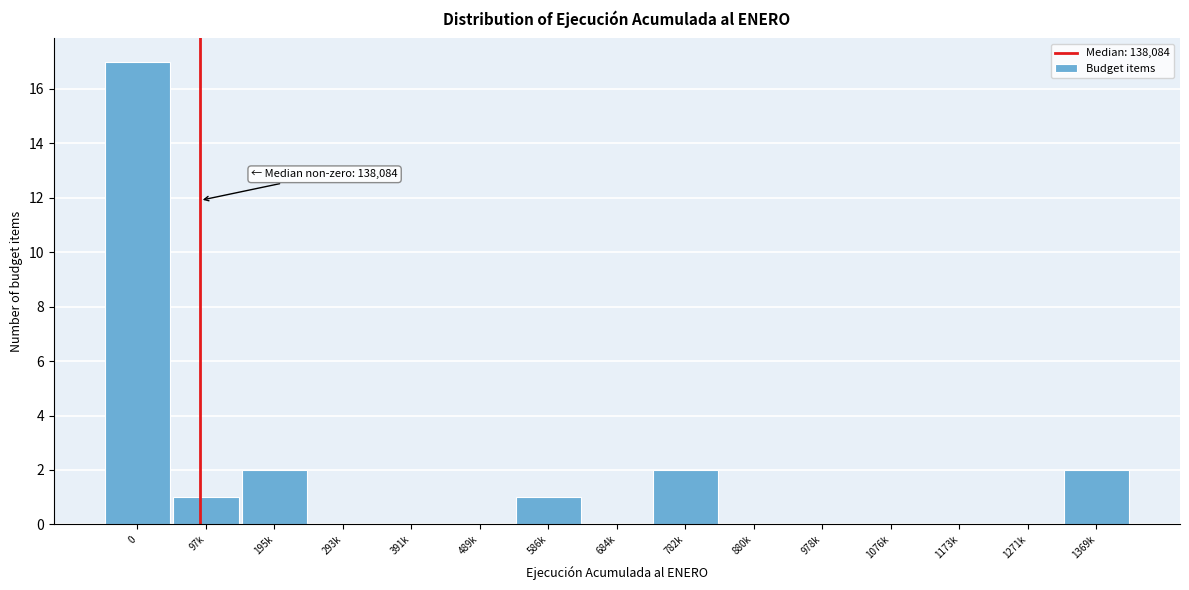

Reading left to right, what are all the values shown in this chart?

0=17	97k=1	195k=2	293k=0	391k=0	489k=0	586k=1	684k=0	782k=2	880k=0	978k=0	1076k=0	1173k=0	1271k=0	1369k=2